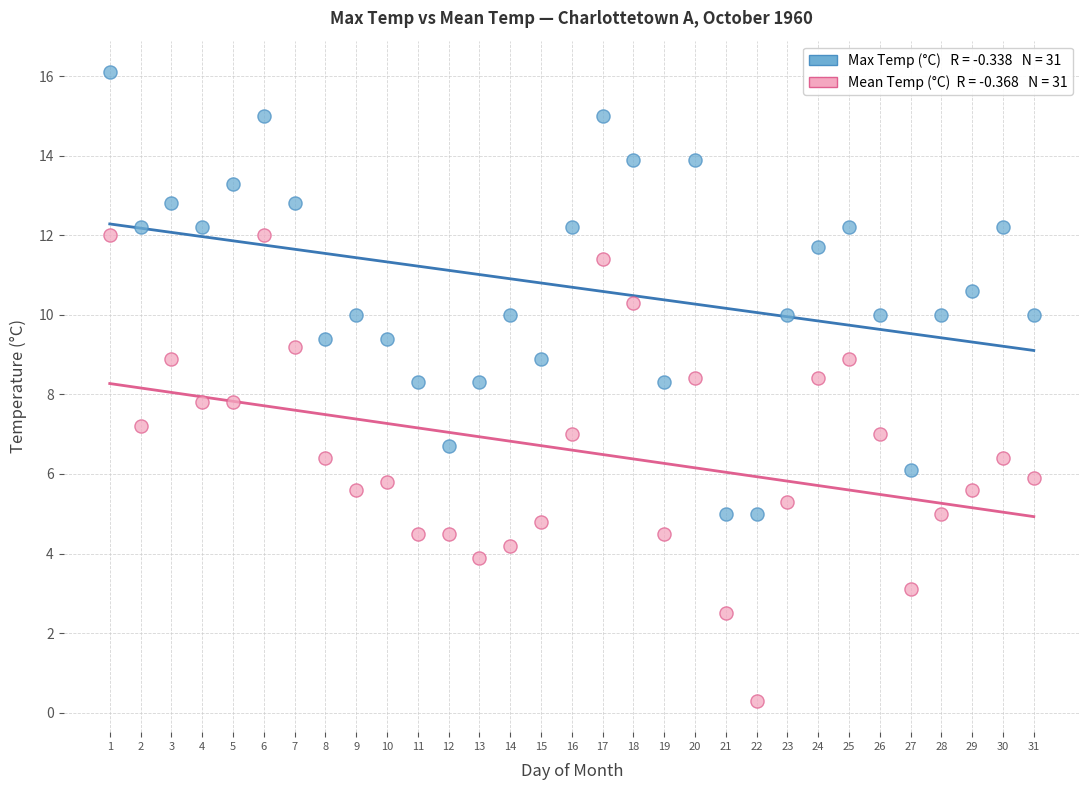

Across all data points, what is the range of X values (max minus min)?

30.0